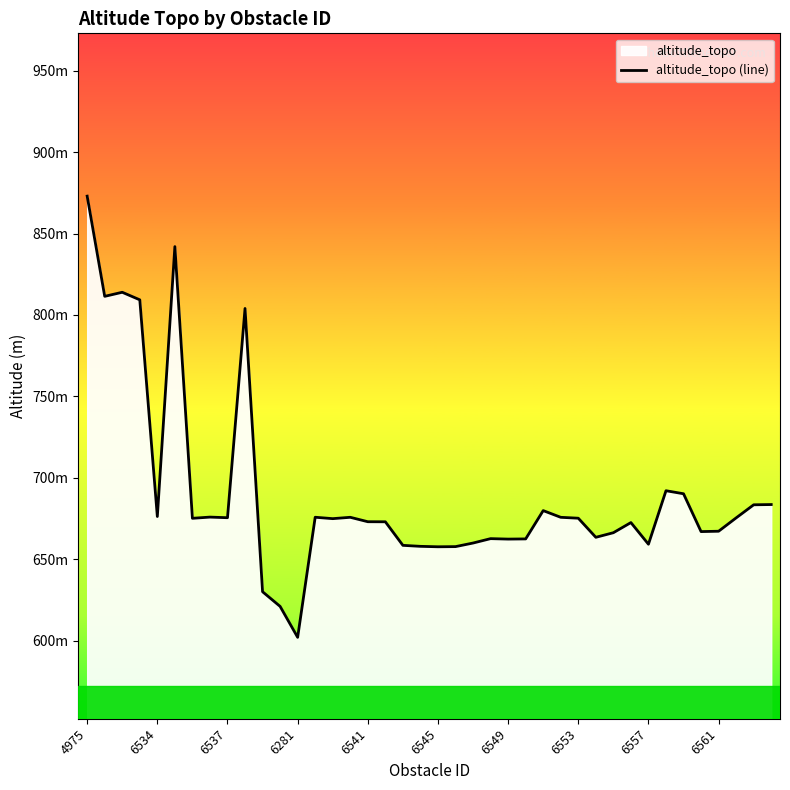

What is the greatest value displayed?

873.0